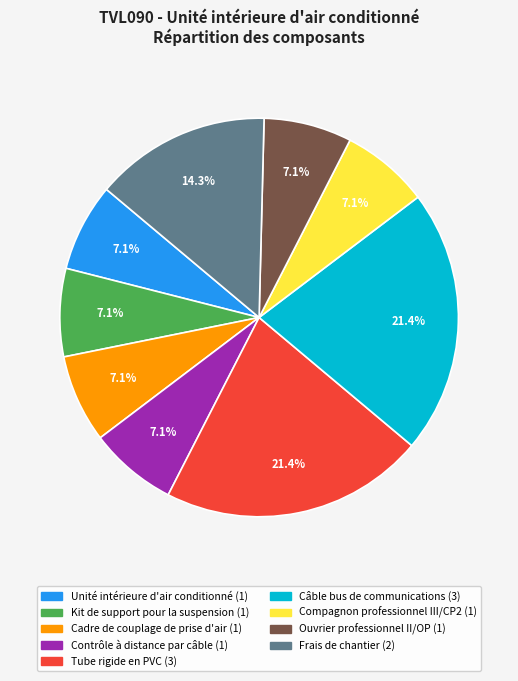

How much of the chart is everything except Frais de chantier?

85.7%